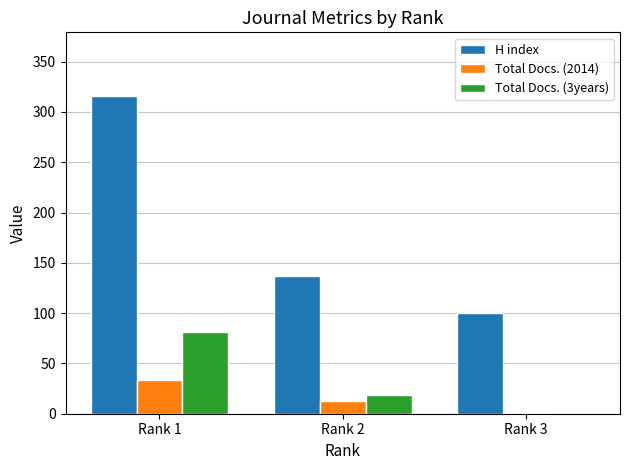

What are all the series names shown in the legend?

H index, Total Docs. (2014), Total Docs. (3years)